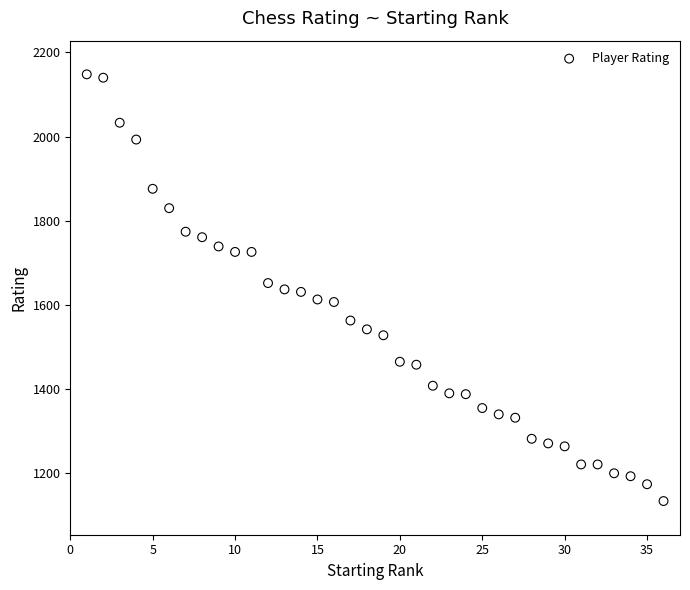

What is the range of X values (max minus min)?

35